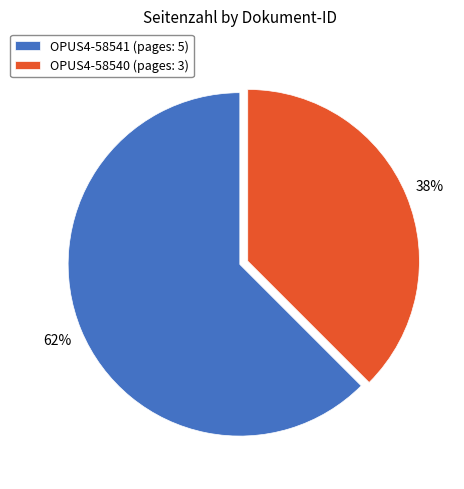

What is the smallest slice in the pie chart?

OPUS4-58540